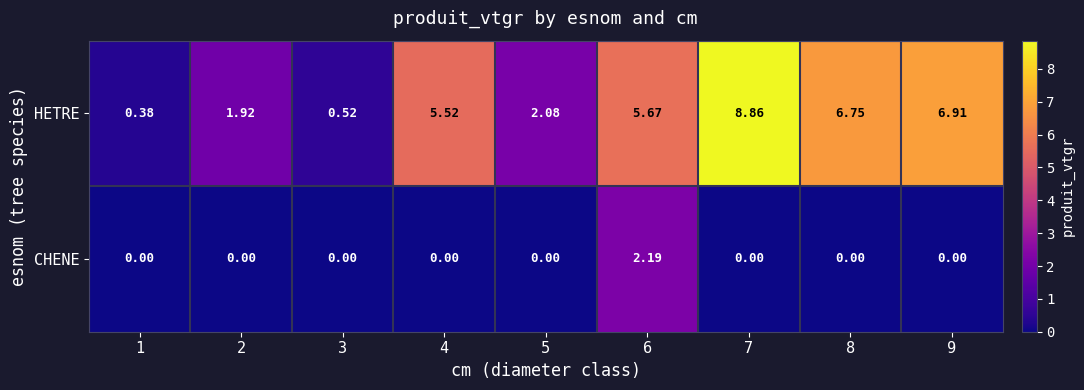

At which category does the chart reach its peak across all series?

7